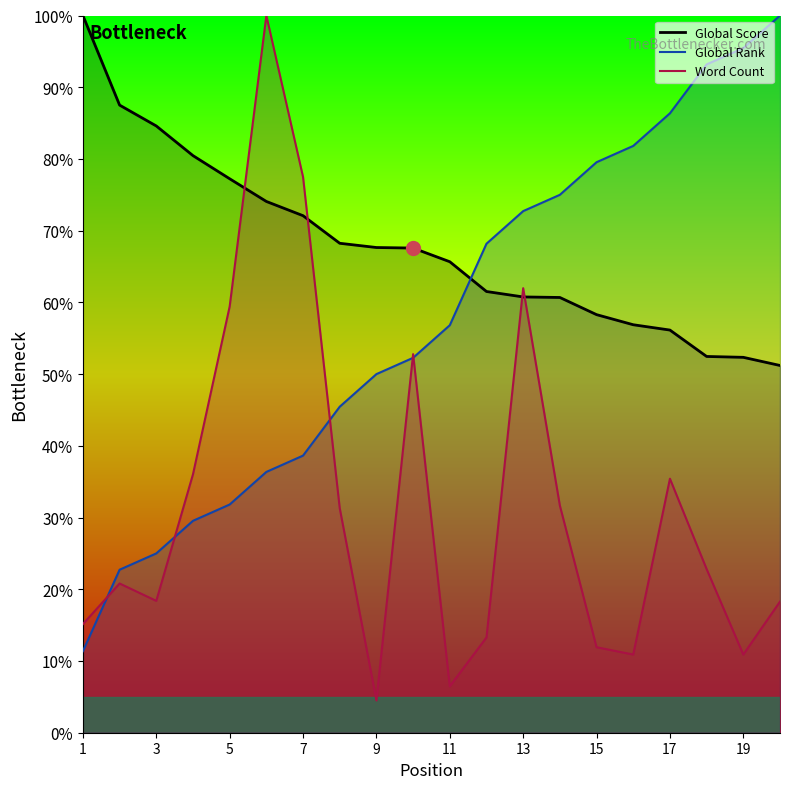

True or false: Global Rank has a value of 127.0 at 14.

False